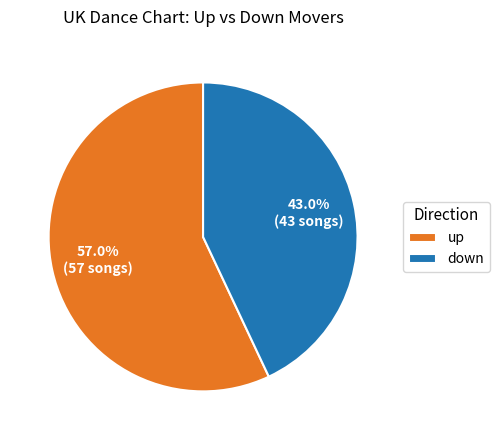

Which category has the biggest portion of the pie?

up